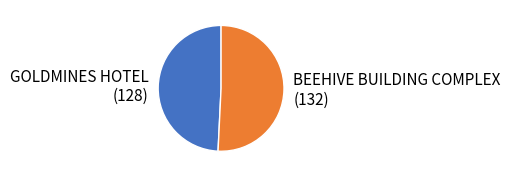

How many segments does this pie chart have?

2